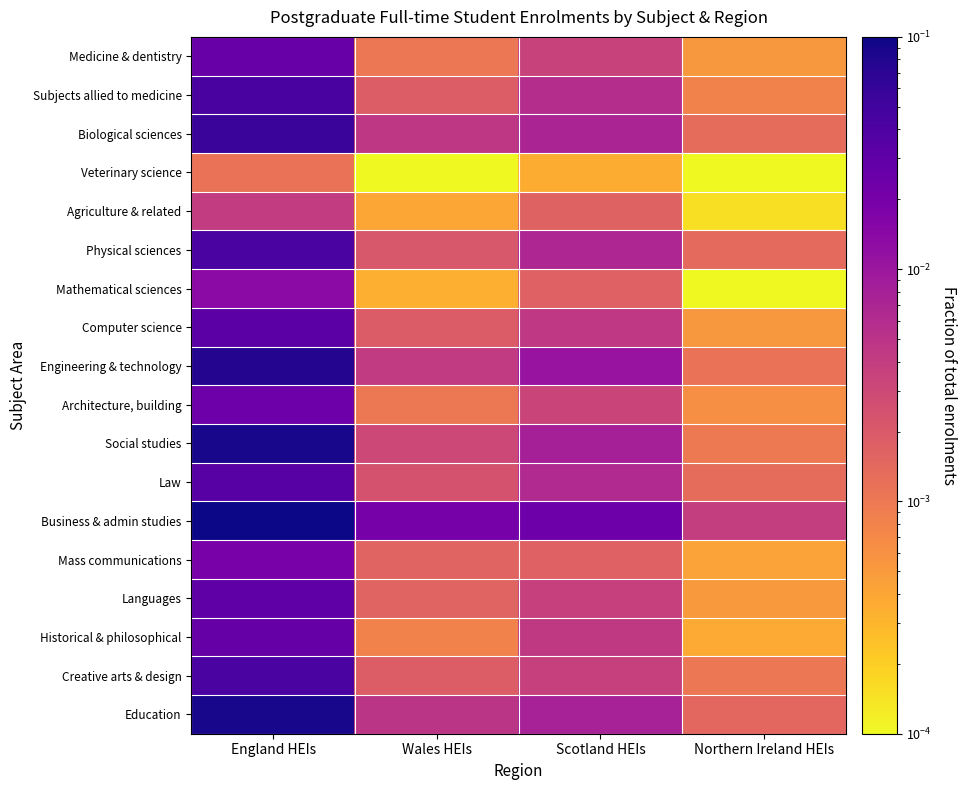

How many data points does each series have?

4